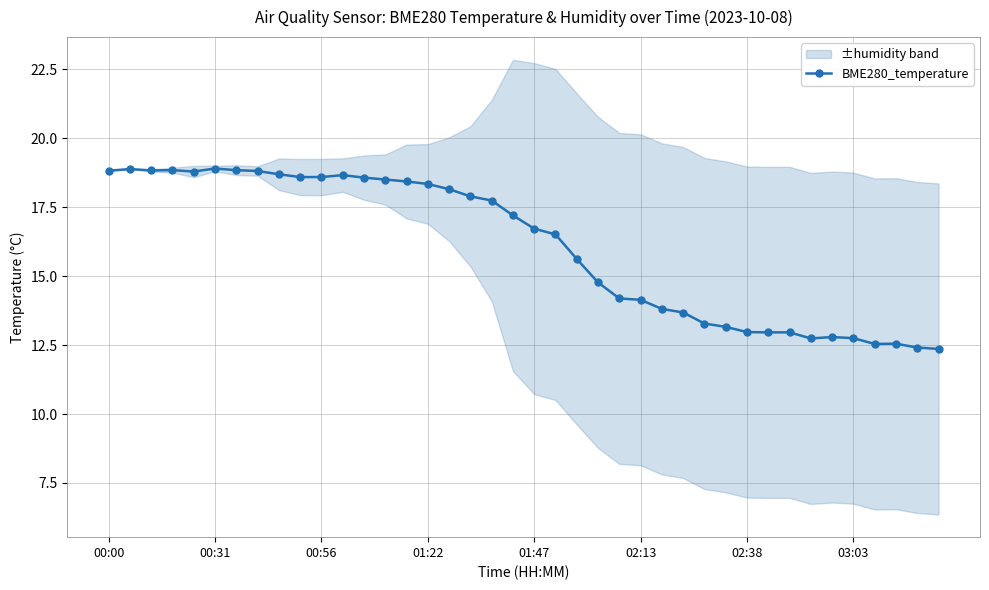

How many interior local valleys (lower than both neighbors) does the data have?

4